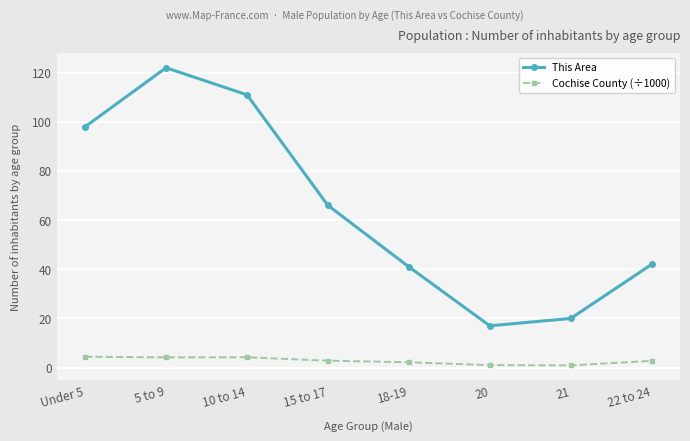

Is it true that Cochise County (÷1000) equals 2.7 at 22 to 24?

True